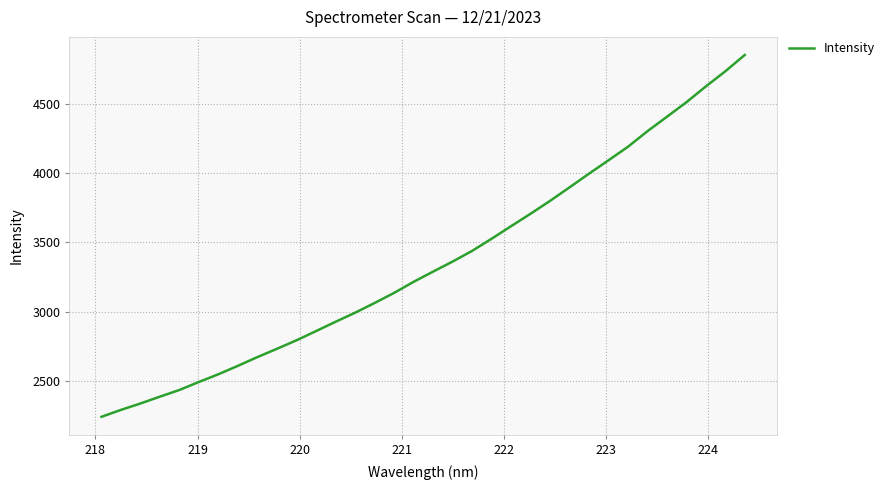

What is the average value?

3355.5